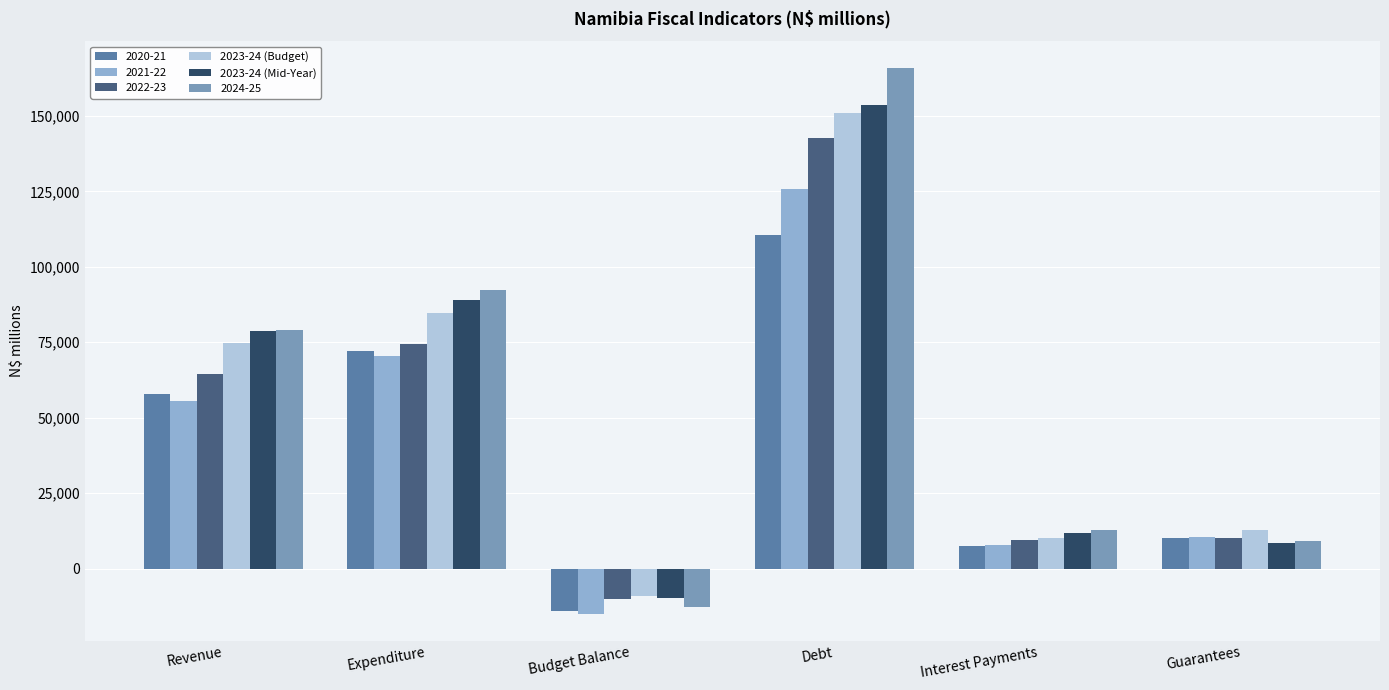

What is the label of the 6th bar from the right?

Revenue